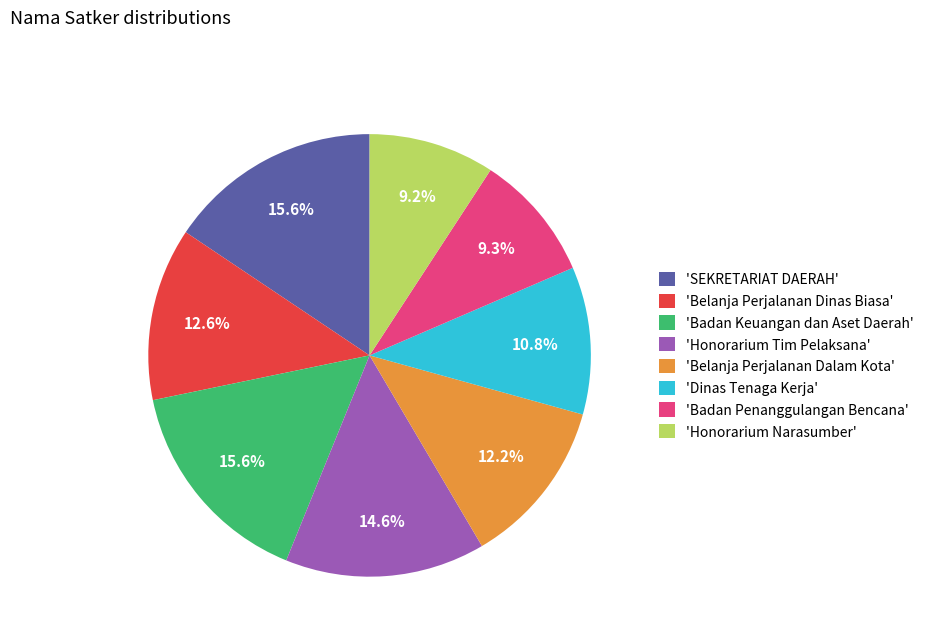

Count the number of slices in the pie.

8